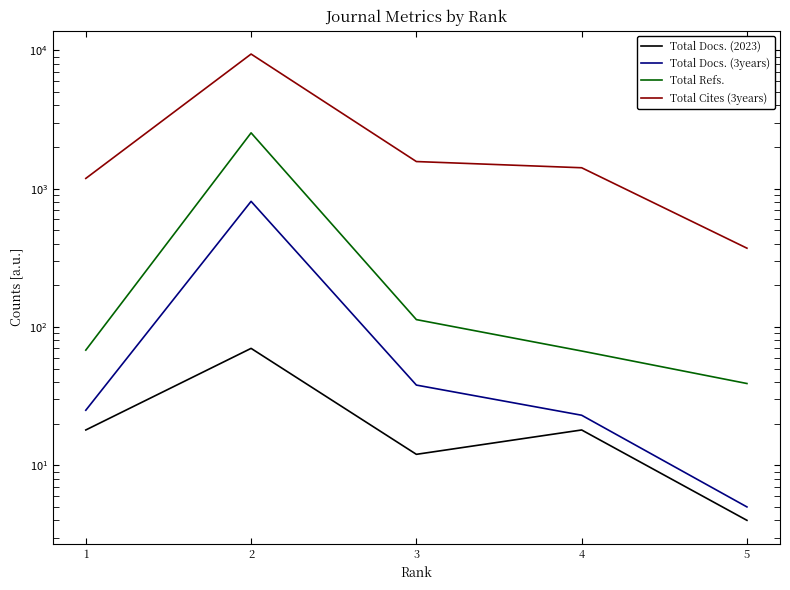

Reading left to right, transcribe all the data shown in this chart.

Total Docs. (2023): 18	70	12	18	4
Total Docs. (3years): 25	809	38	23	5
Total Refs.: 68	2530	113	67	39
Total Cites (3years): 1185	9390	1569	1415	371